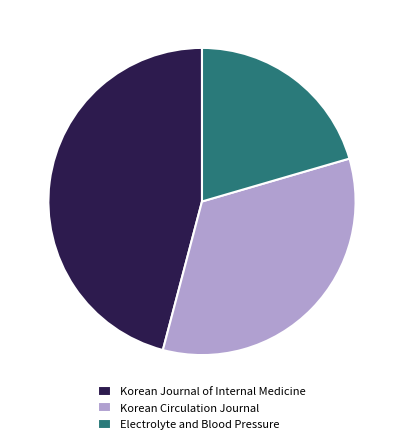

Rank the categories by value from lowest to highest.

Electrolyte and Blood Pressure, Korean Circulation Journal, Korean Journal of Internal Medicine